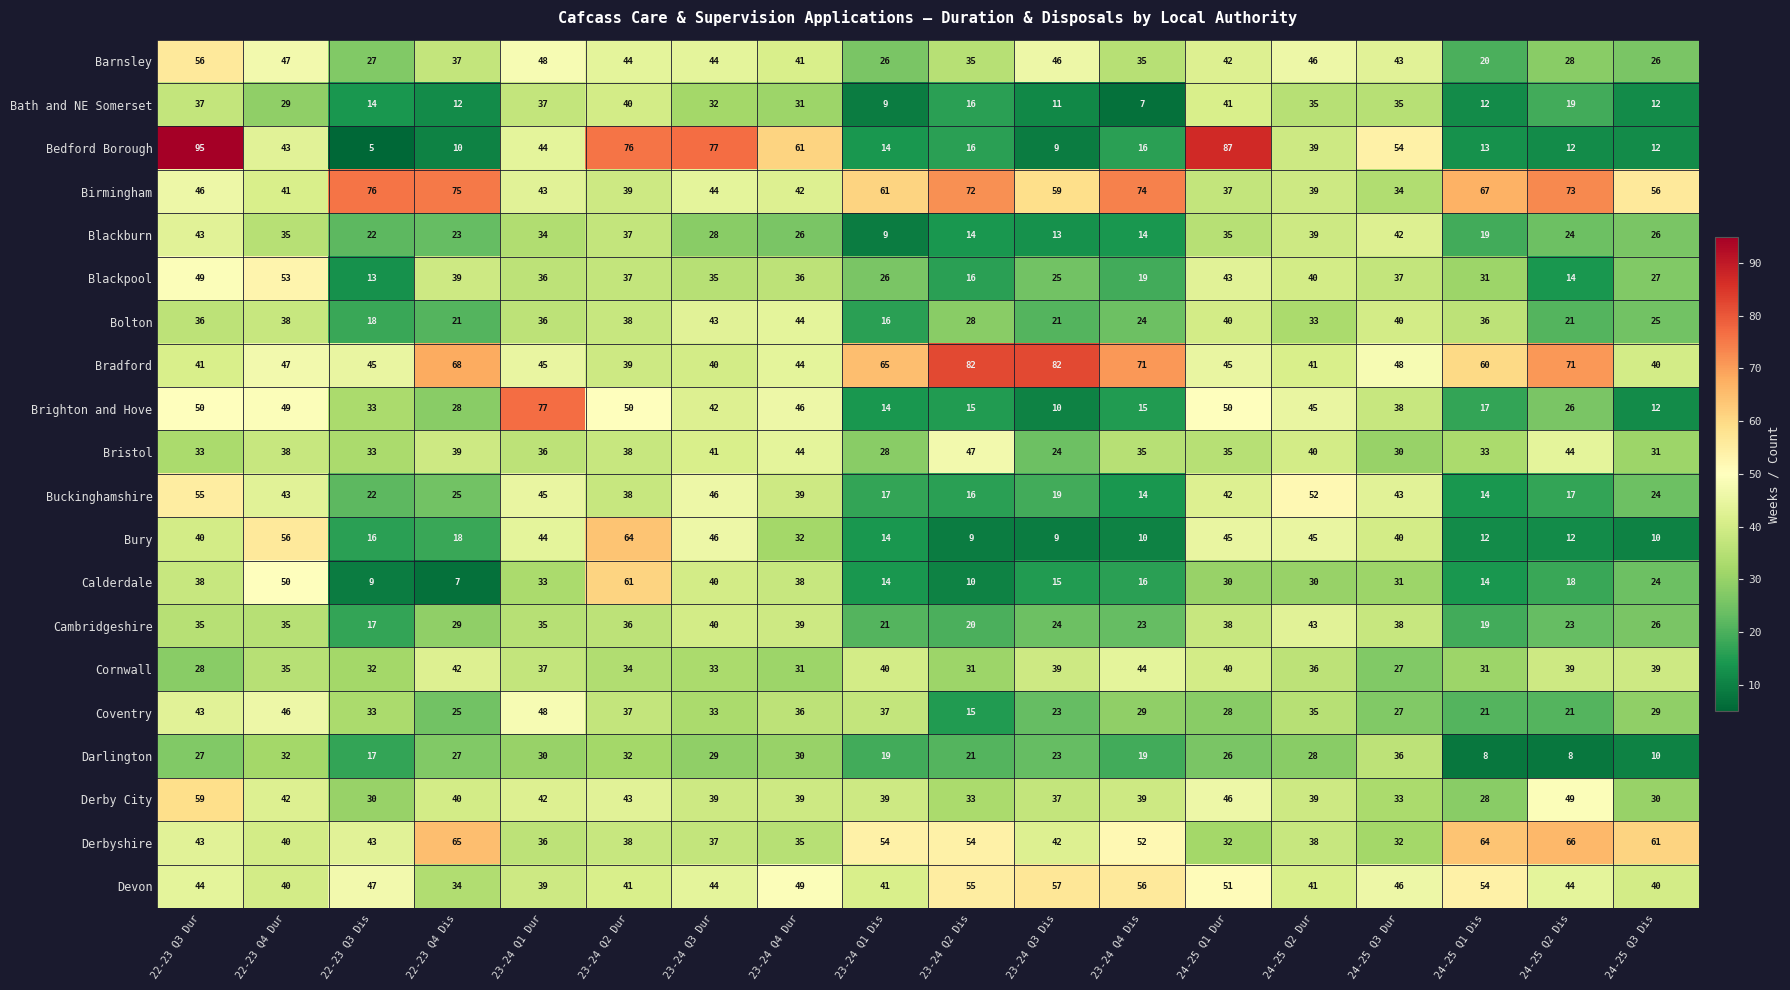

What is the spread (max minus min) of values at 24-25 Q3 Dur?

27